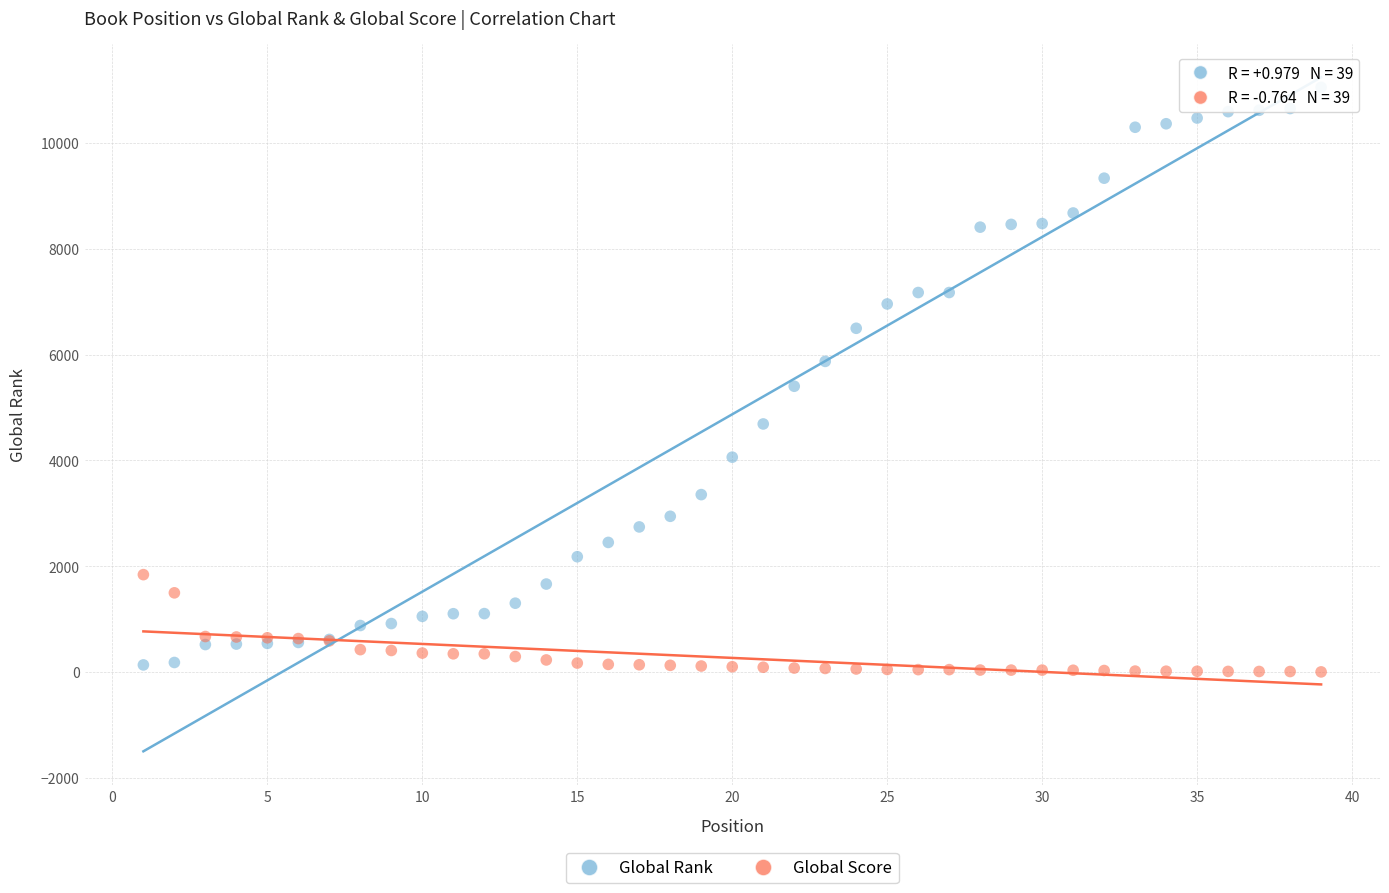

Which series contains the lowest Y value?

Global Score